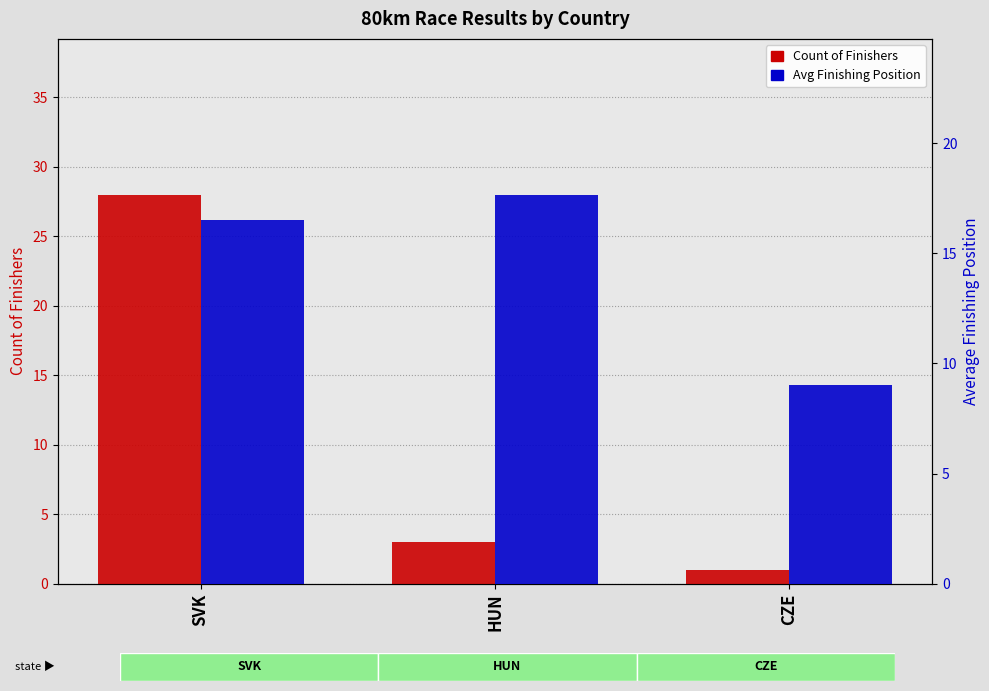

Rank the series by their average value, from lowest to highest.

Count of Finishers, Avg Position